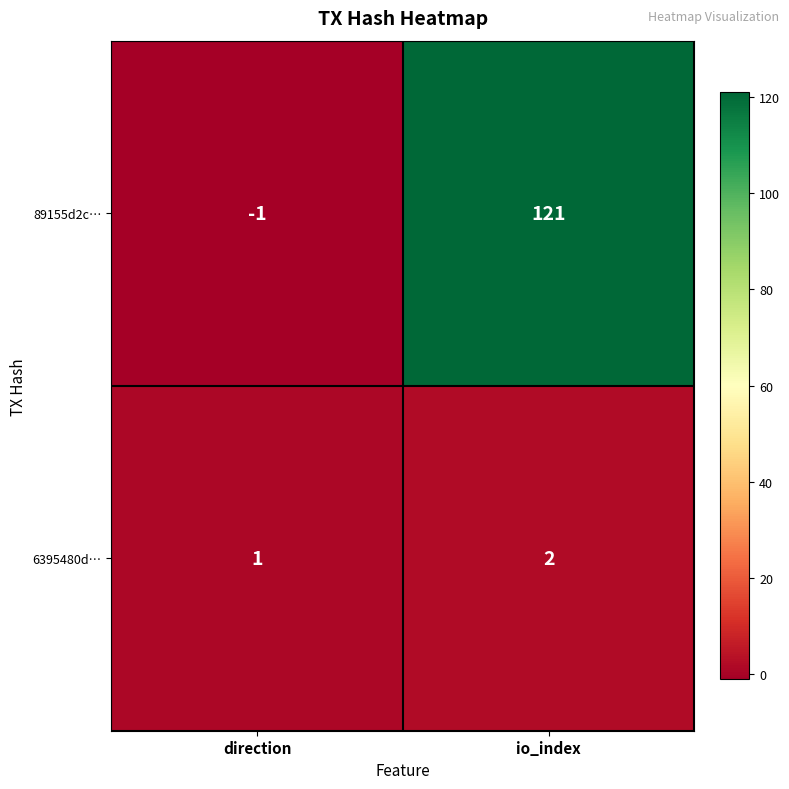

What is the average value of the 89155d2c… series?

60